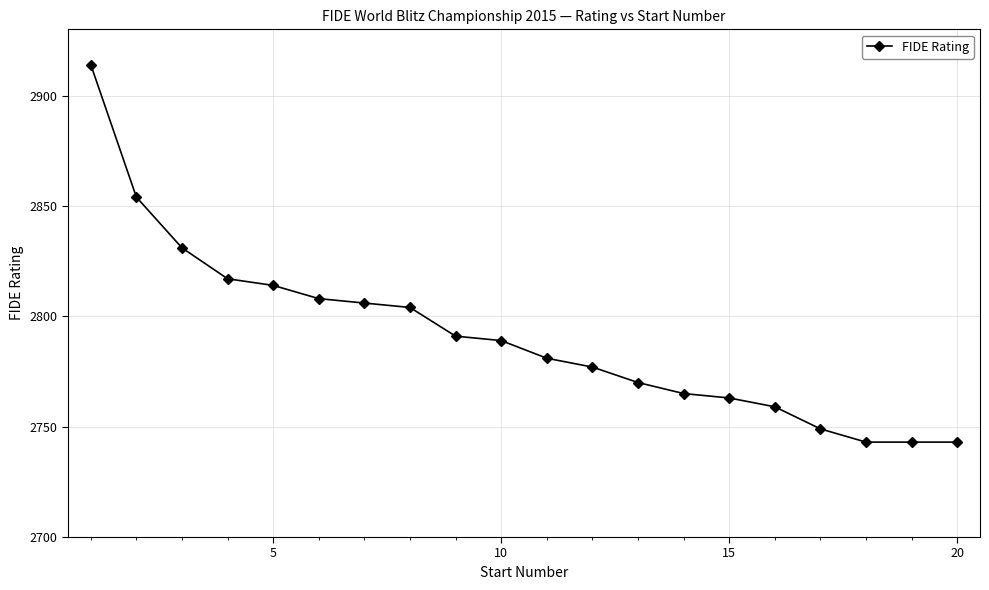

What is the value of the 8th point from the left?

2804